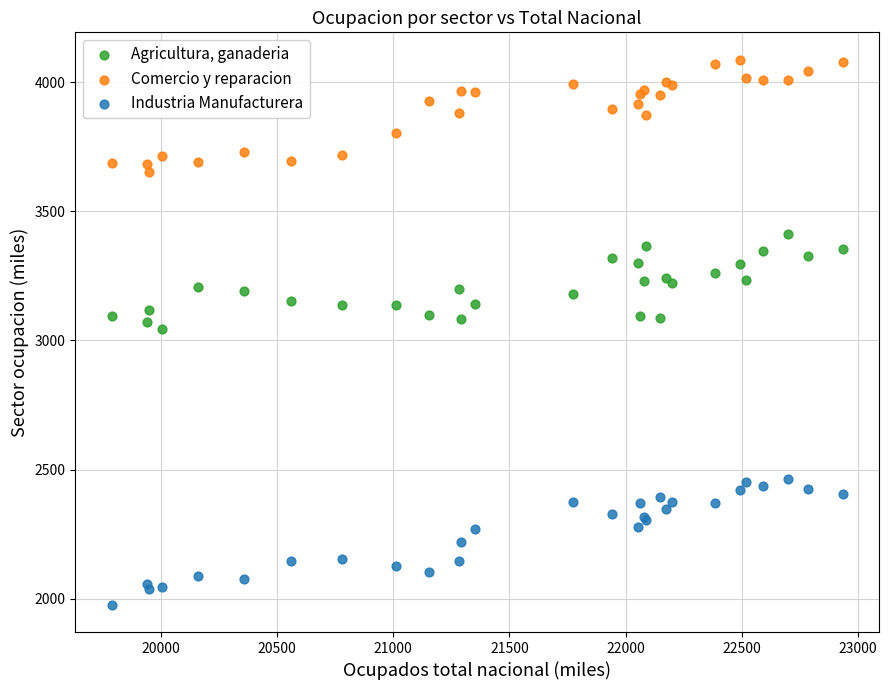

Which series reaches the minimum Y coordinate?

Industria Manufacturera